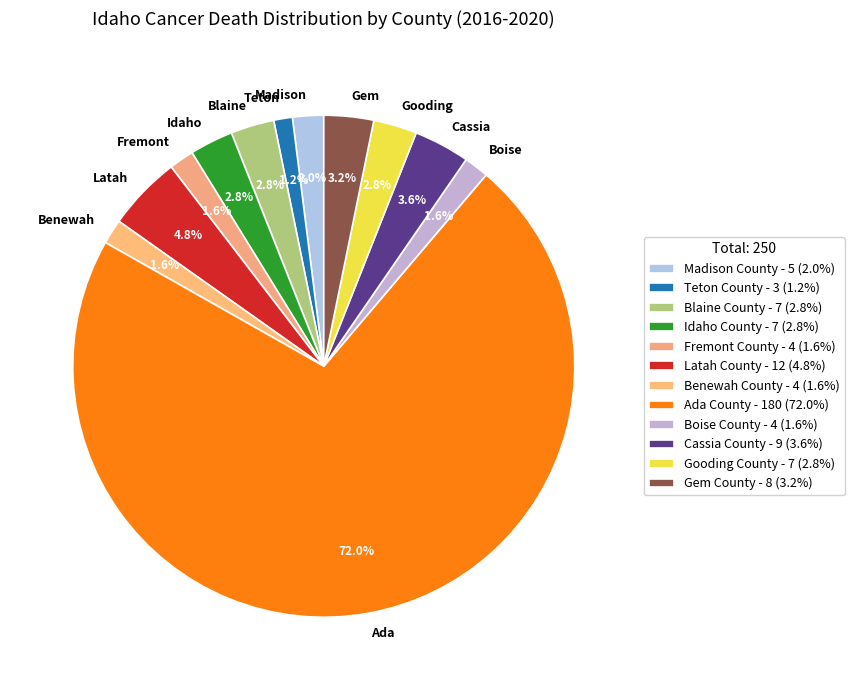

How many segments does this pie chart have?

12